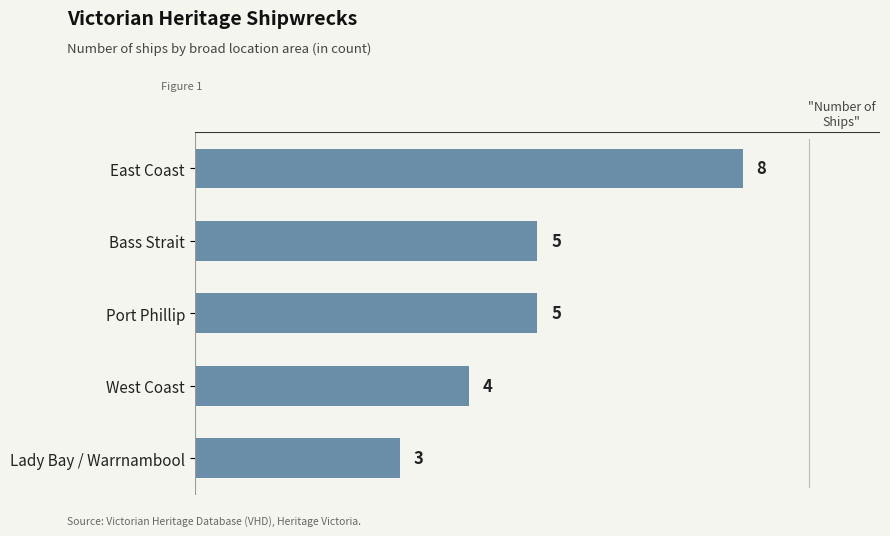

Which has a higher value, West Coast or East Coast?

East Coast